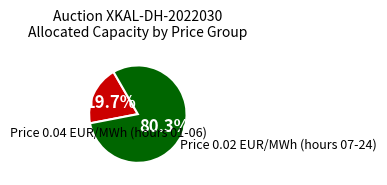

Is there a majority slice in this chart?

Yes